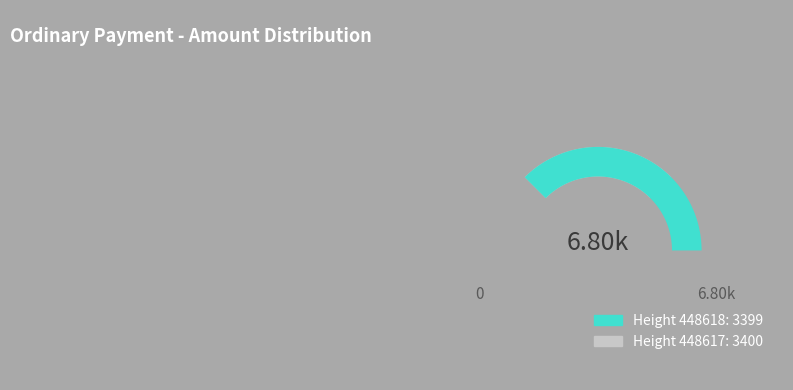

How many slices are in this pie chart?

2